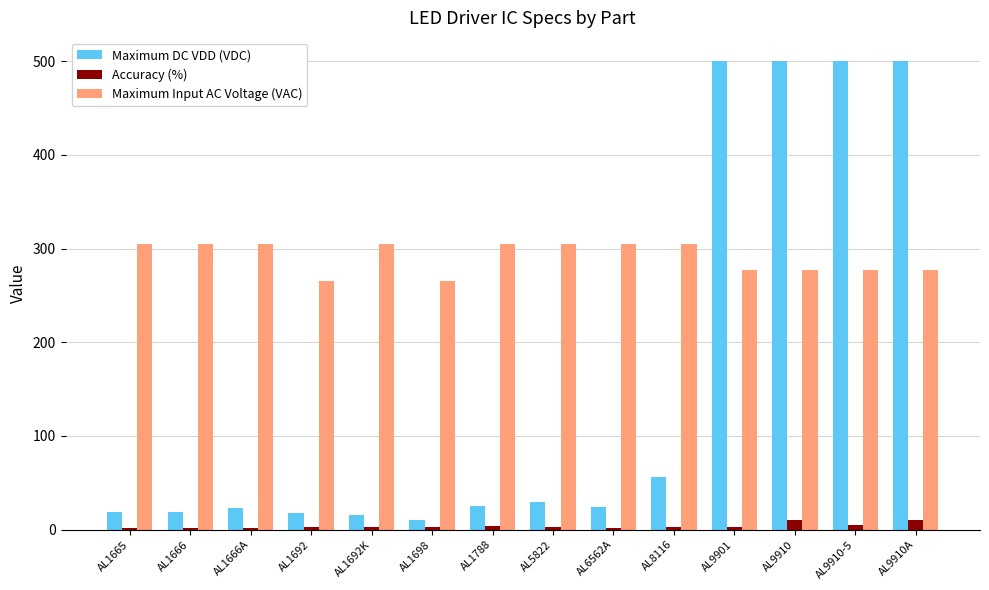

What is the maximum value shown in the chart?

500.0